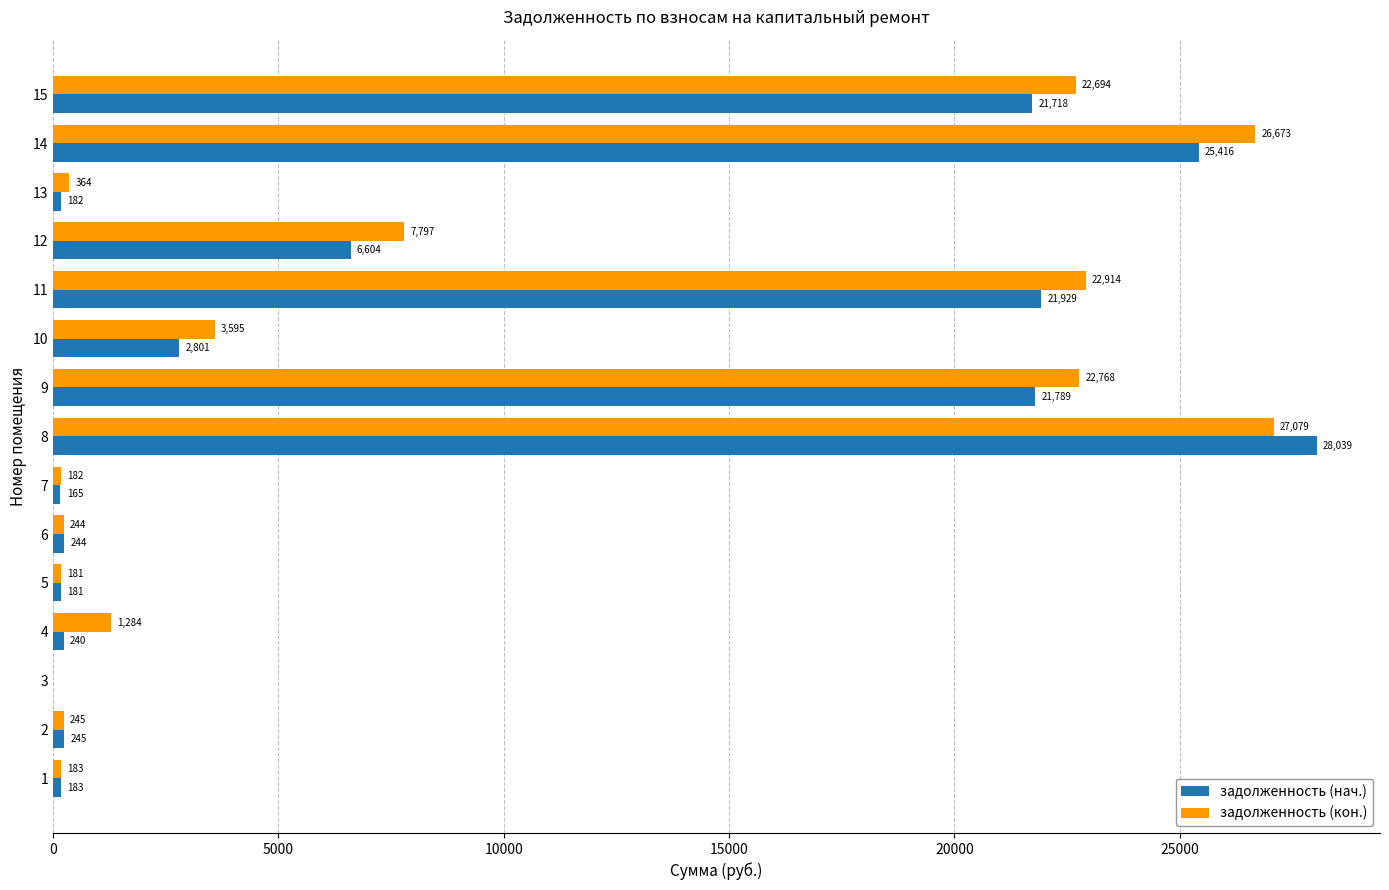

At which label is задолженность (кон.) closest to 13539?

12